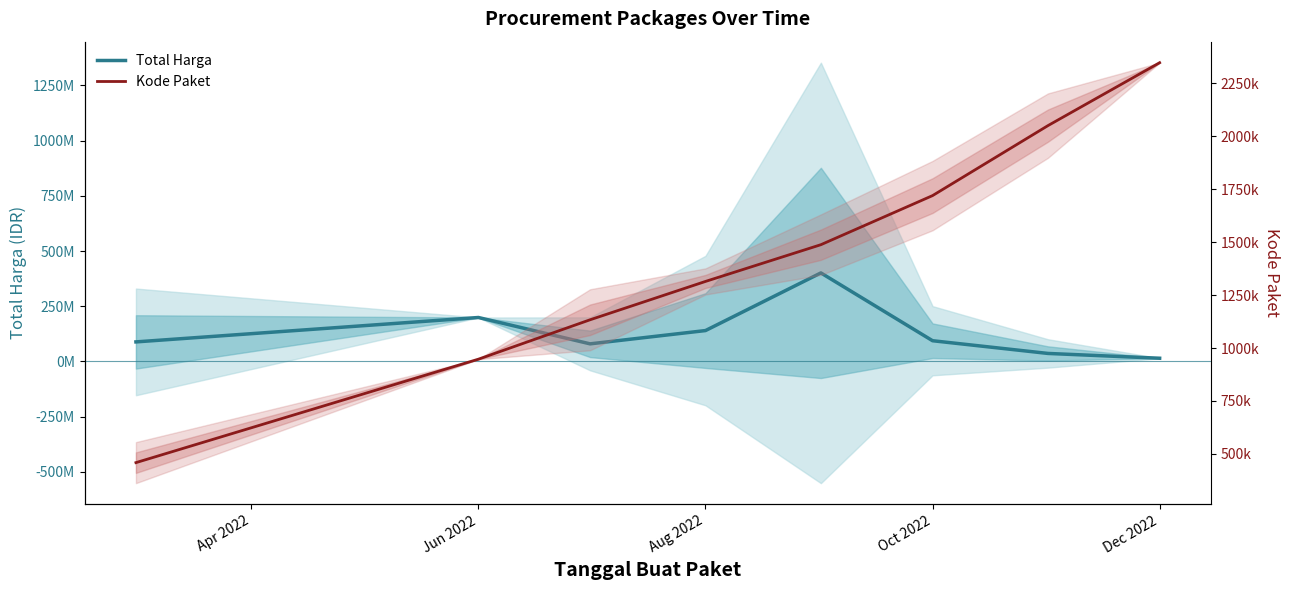

How many lines are shown in the chart?

2